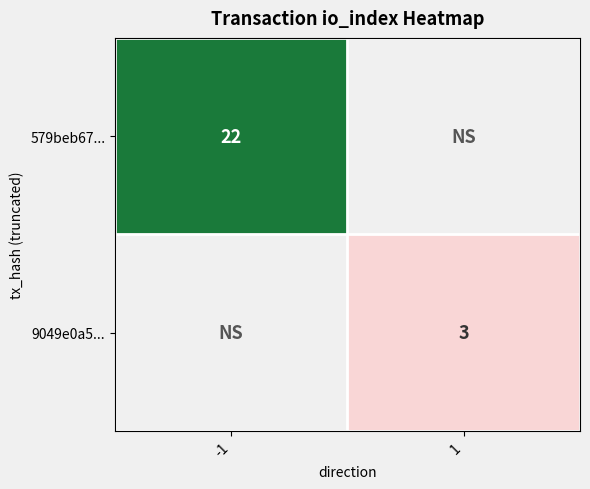

The 579beb67... series shows 7 at -1. True or false?

False